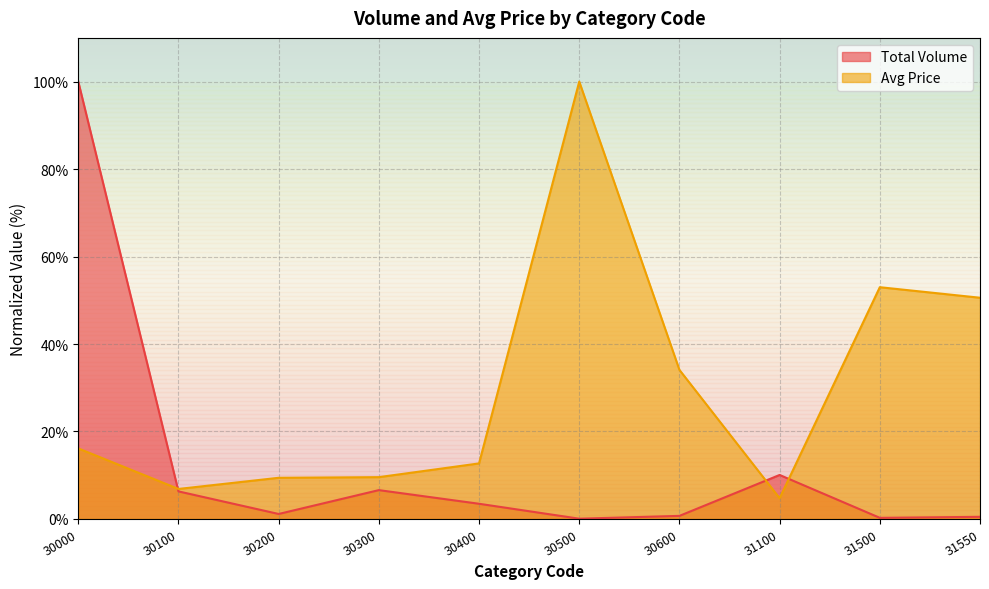

Between 30000 and 31100, which series saw the biggest shift?

Total Volume